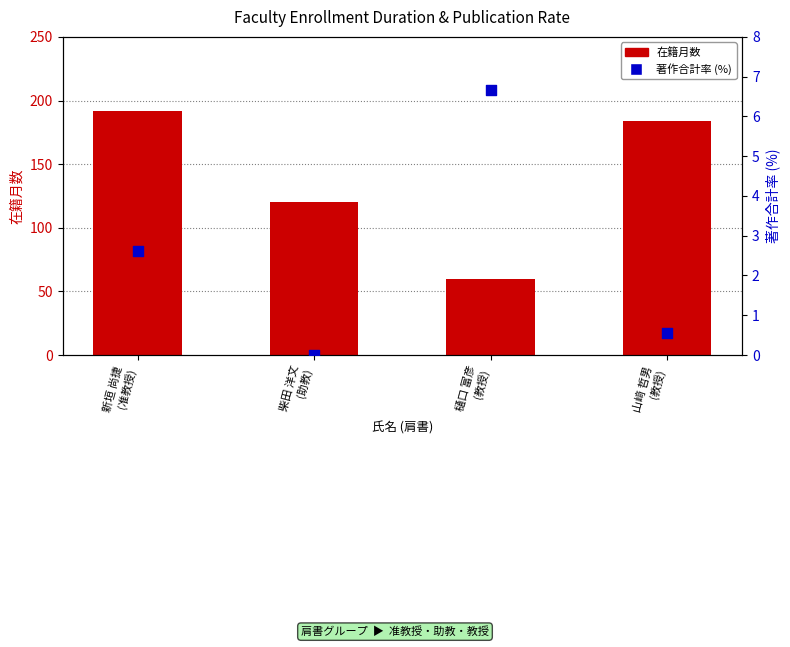

At how many categories does at least one series exceed 71?

3